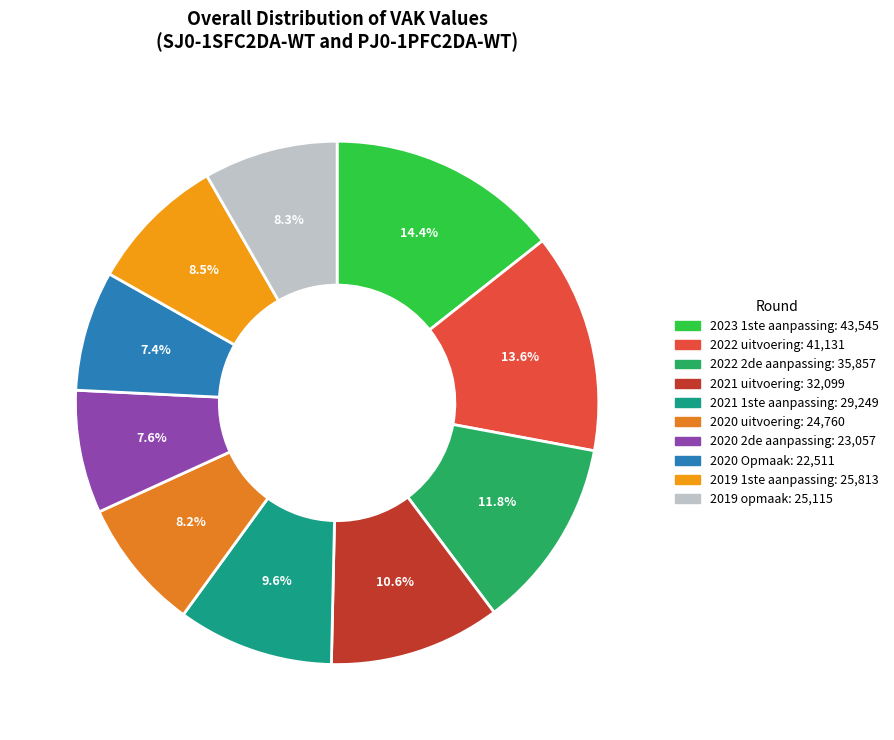

Does any single category account for the majority?

No